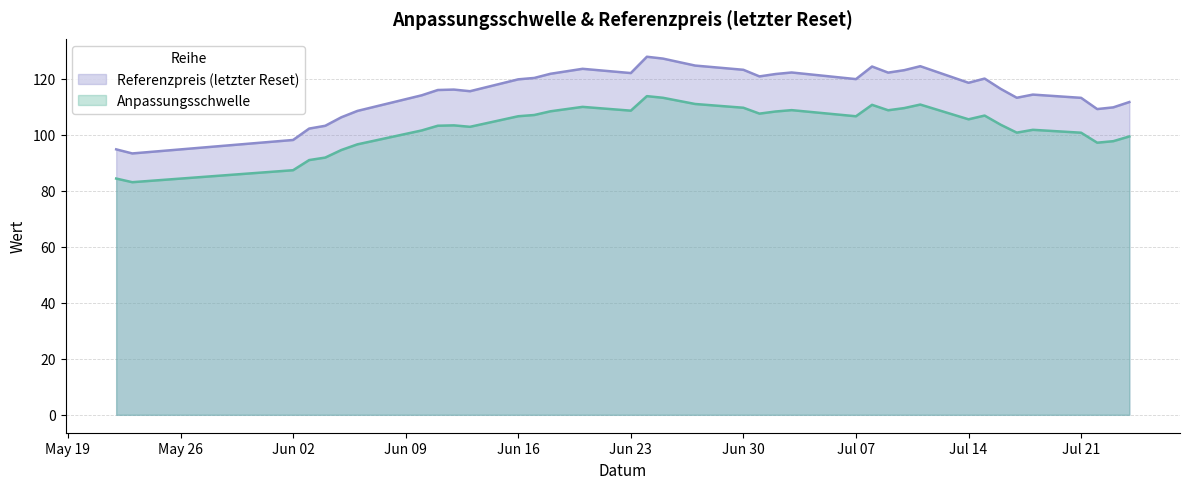

Which series has the largest total across all categories?

Referenzpreis (letzter Reset)